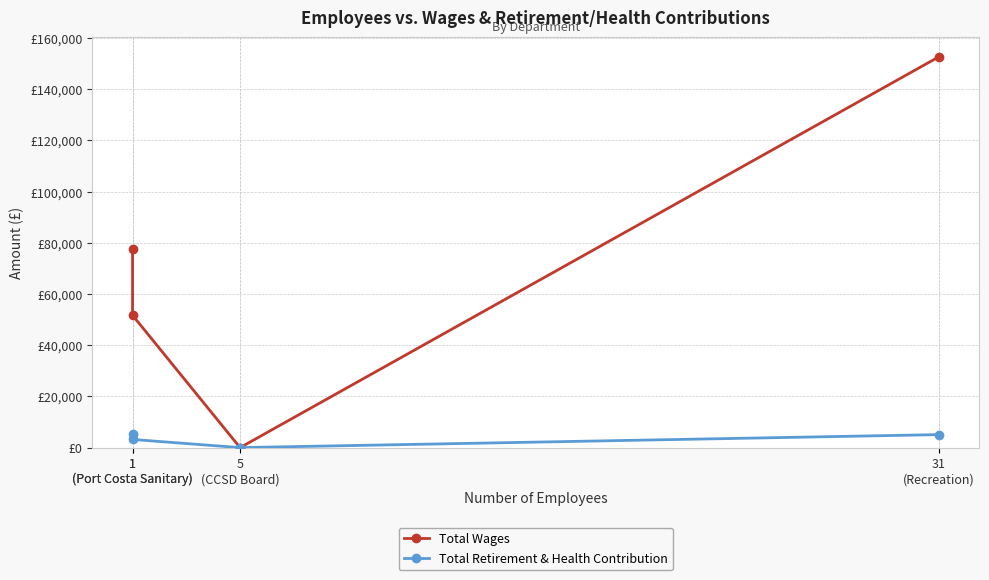

The value of Total Wages at 31
(Recreation) is 152637. True or false?

True